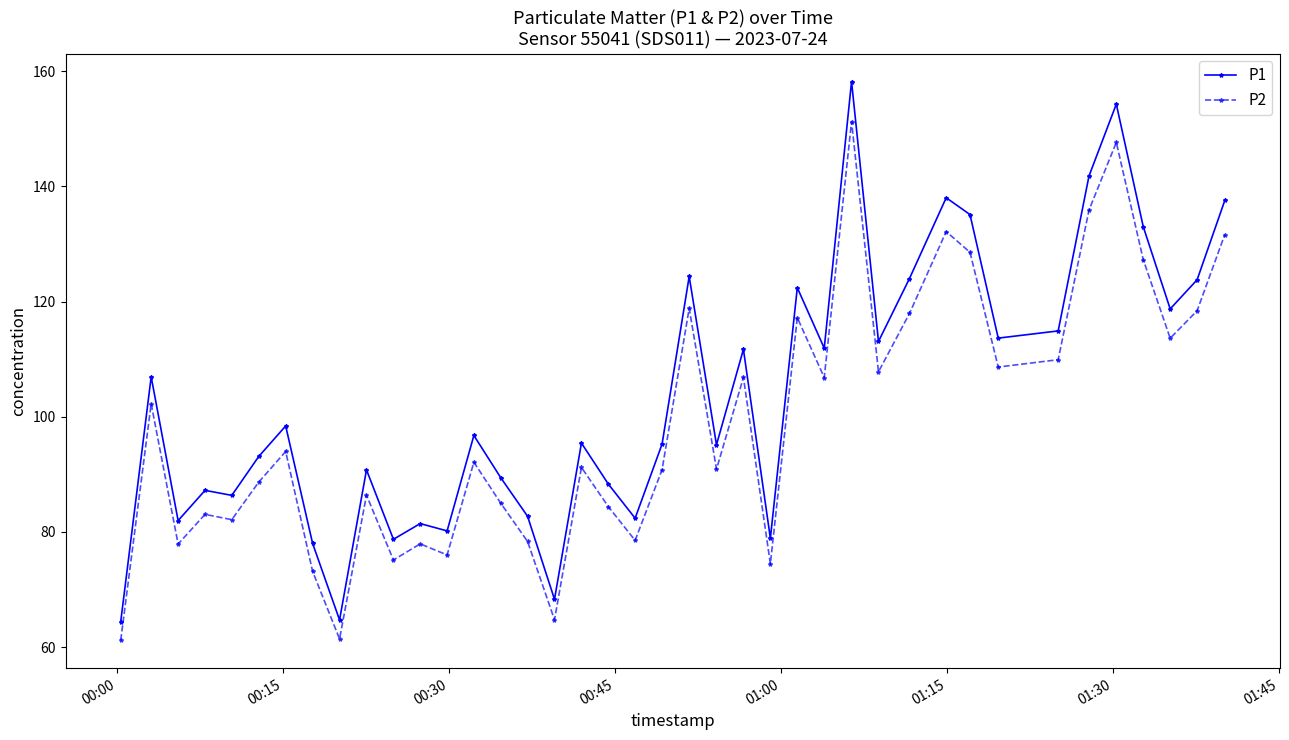

True or false: P1 and P2 intersect in this chart.

False